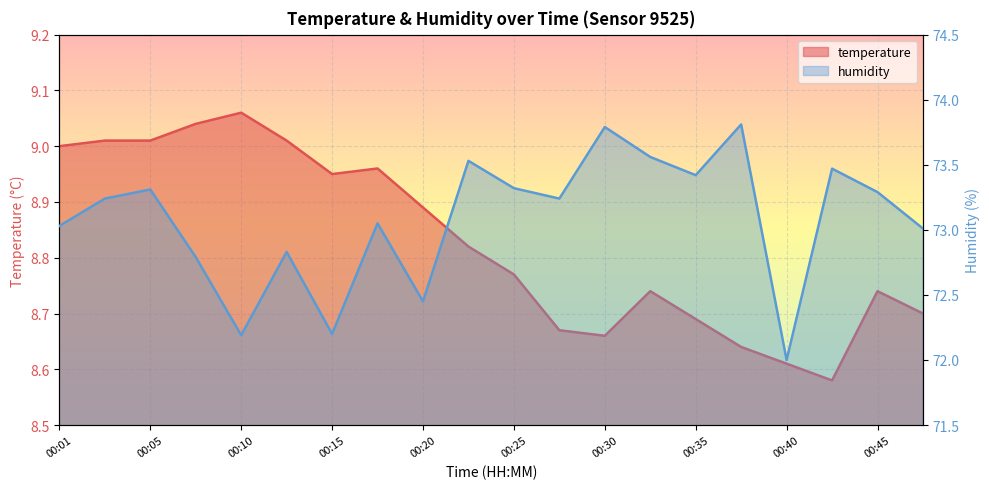

Which has a higher value, 00:20 or 00:37?

00:20